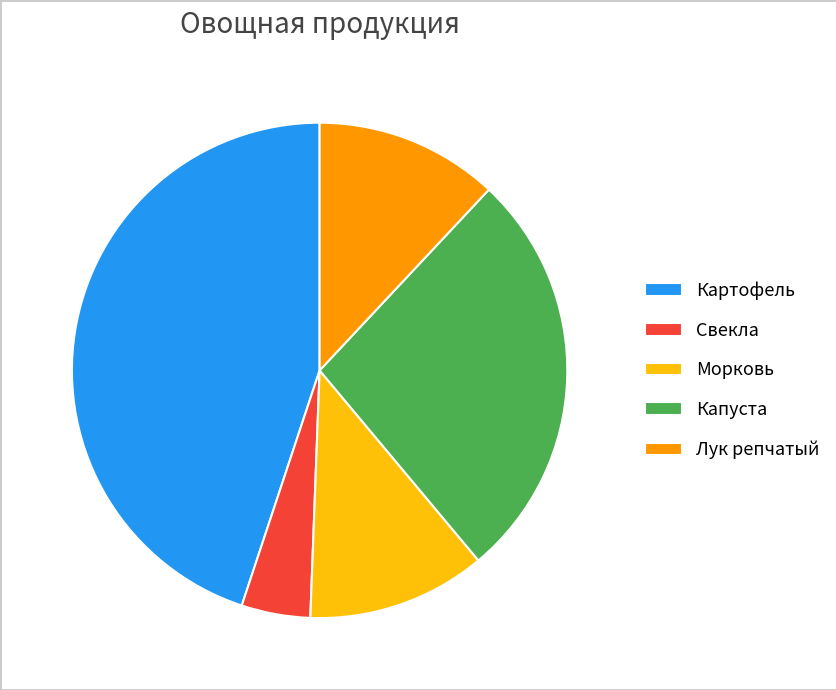

Approximately how many times larger is the value at Картофель compared to Свекла?

10.0